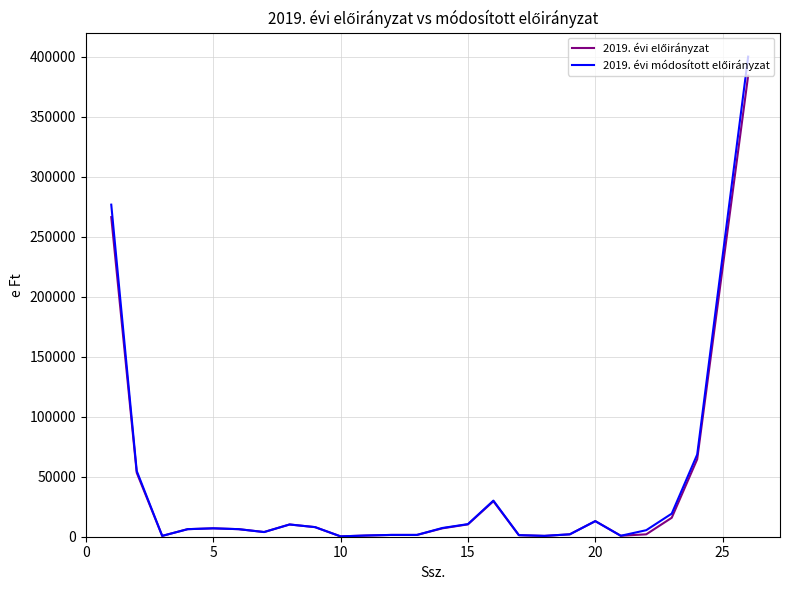

How many lines are shown in the chart?

2